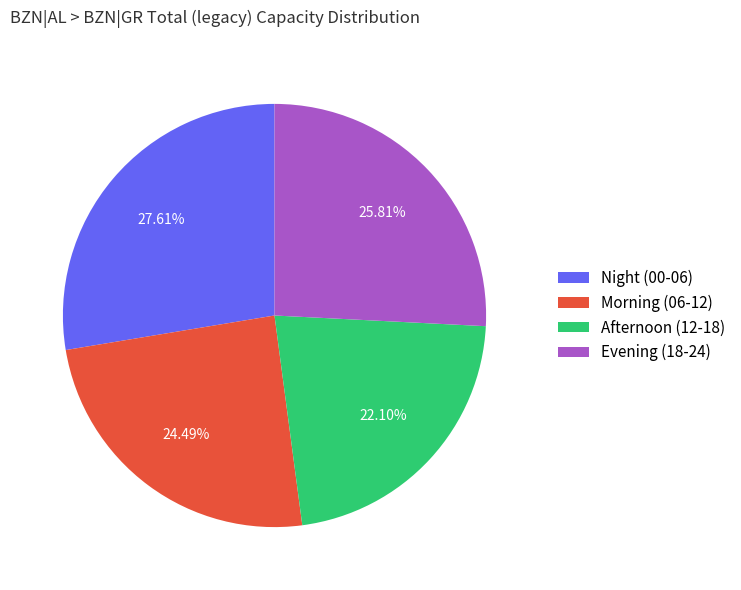

What is the ratio of the value at Evening (18-24) to the value at Night (00-06)?

0.9